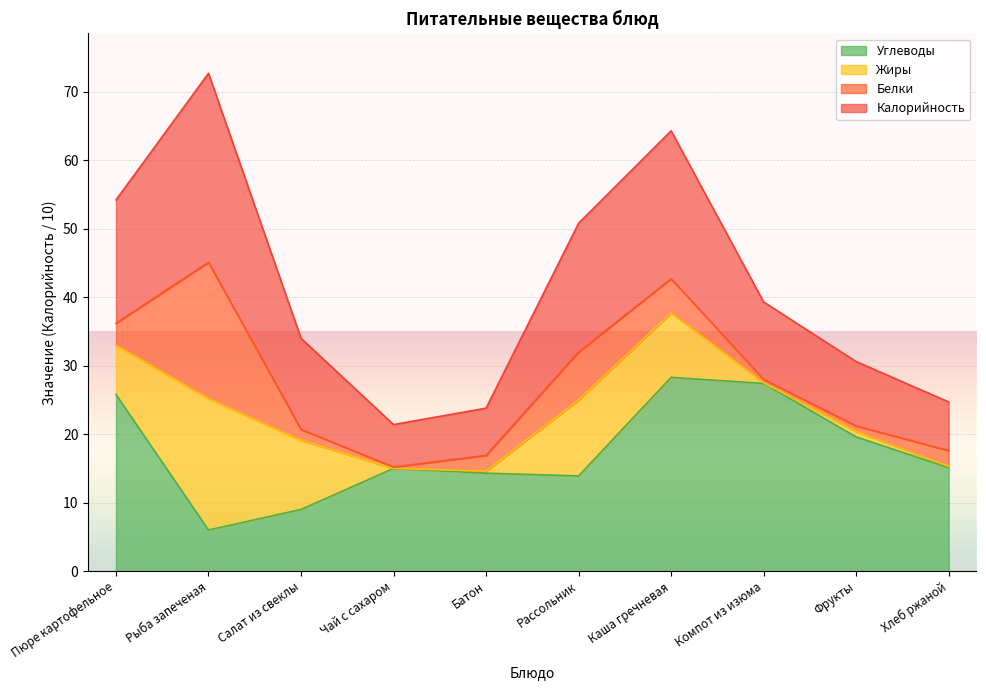

Rank the categories by Углеводы value from lowest to highest.

Рыба запеченая, Салат из свеклы, Рассольник, Батон, Чай с сахаром, Хлеб ржаной, Фрукты, Пюре картофельное, Компот из изюма, Каша гречневая